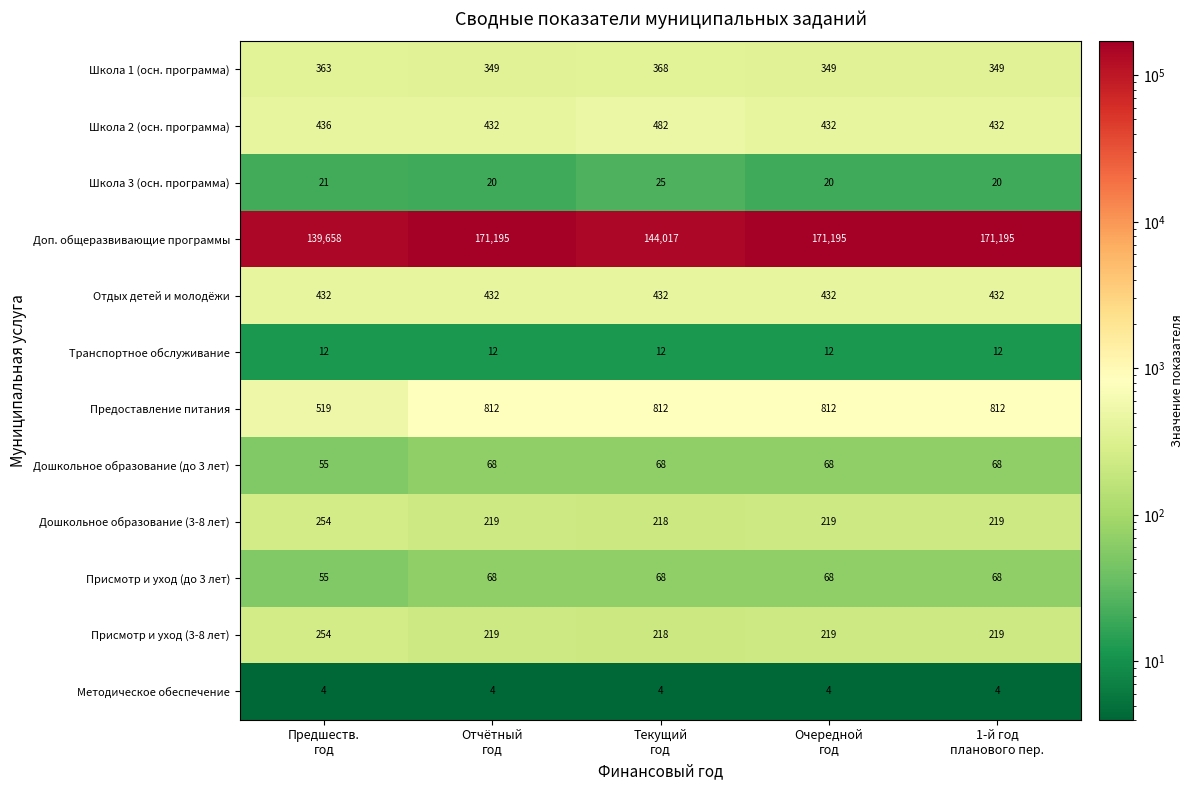

At how many categories does at least one series exceed 66313?

5